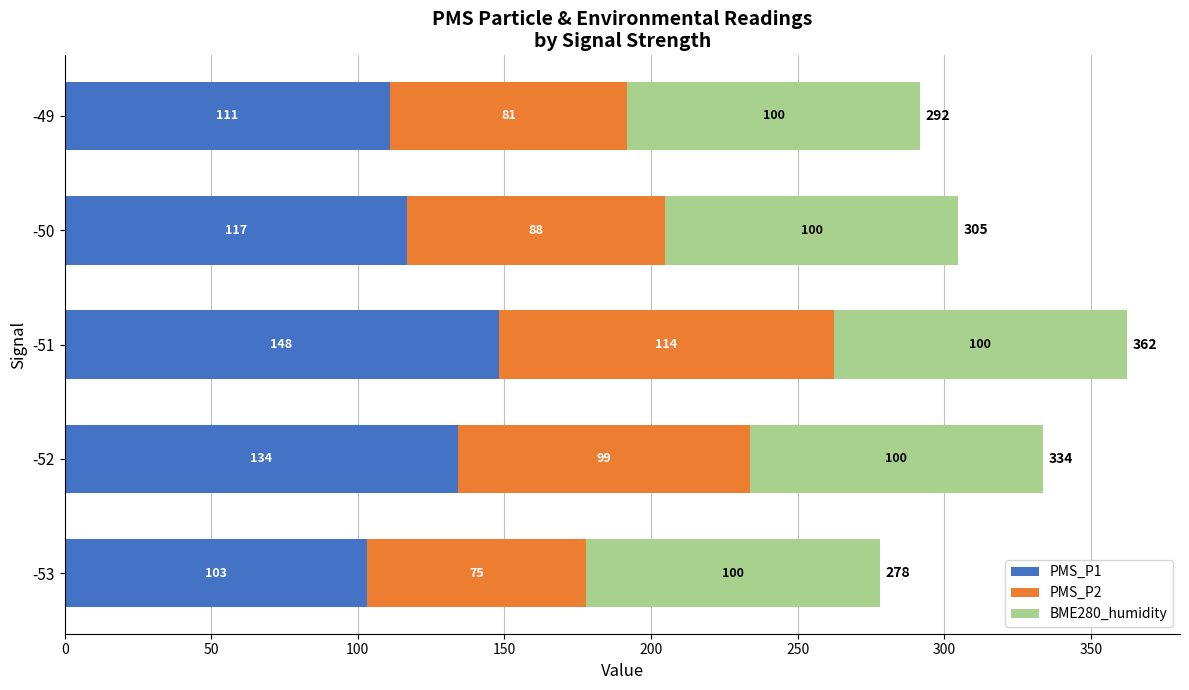

What are all the series names shown in the legend?

PMS_P1, PMS_P2, BME280_humidity